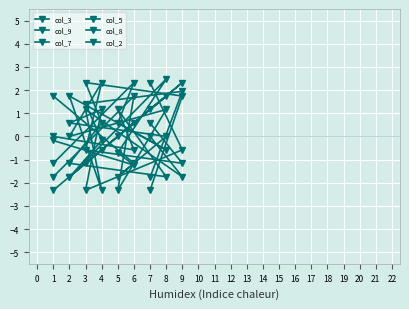

What are all the series names shown in the legend?

col_3, col_9, col_7, col_5, col_8, col_2